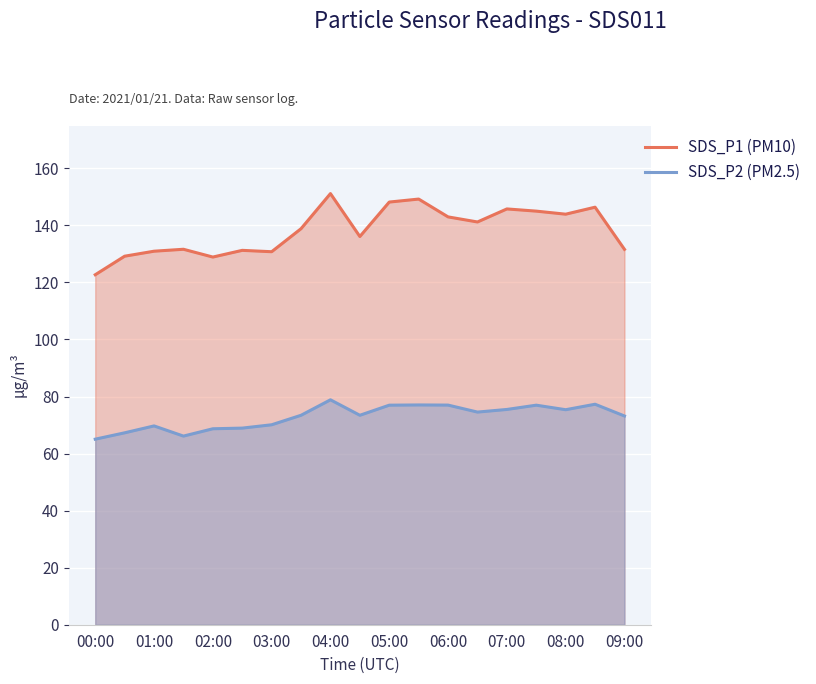

Which series has the widest spread of values?

SDS_P1 (PM10)